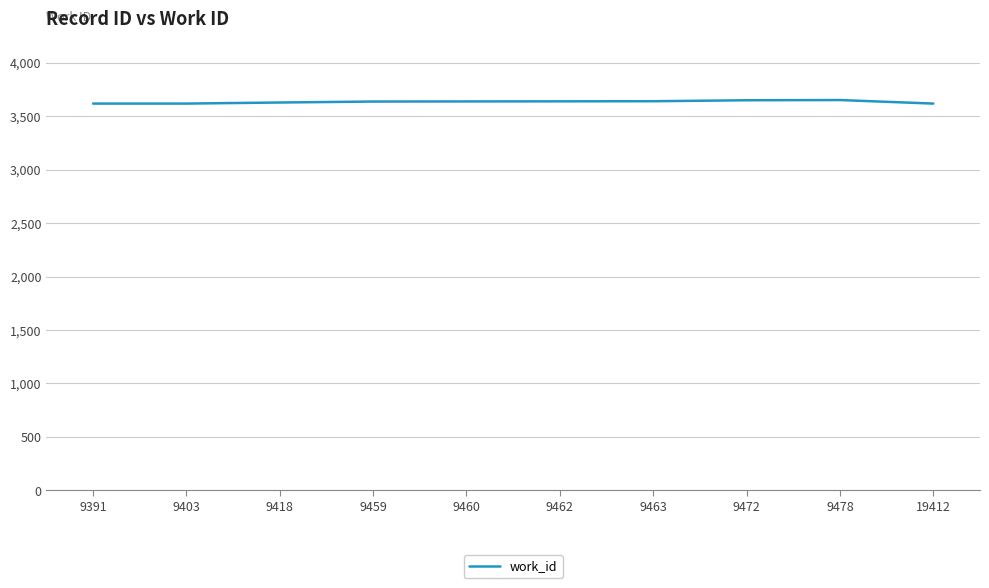

What is the change in value from 9403 to 9459?

+19